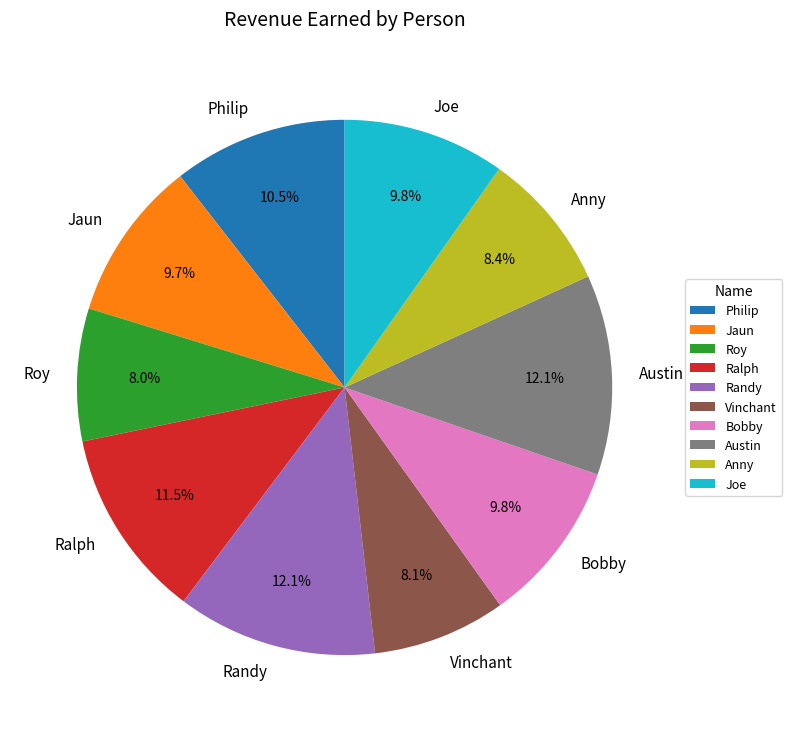

What percentage is NOT represented by Joe?

90.2%